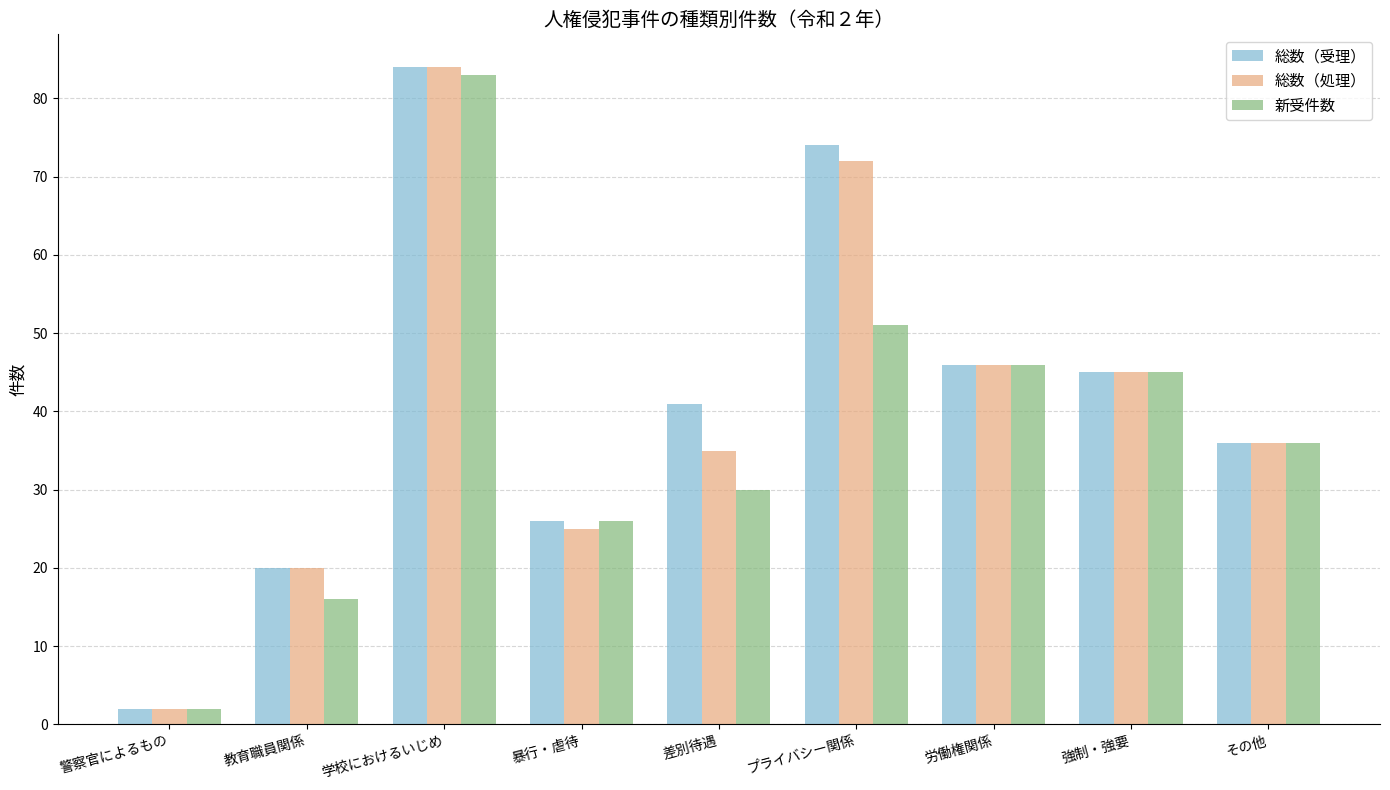

At which label is 総数（処理） closest to 43?

強制・強要